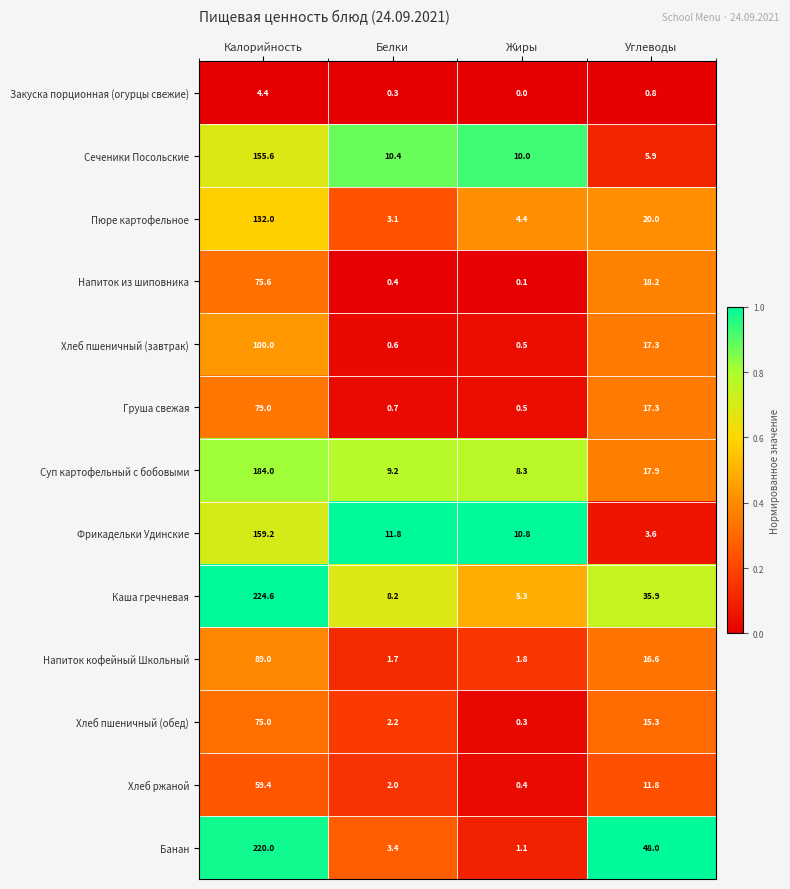

Which series changed the most between Белки and Жиры?

Каша гречневая